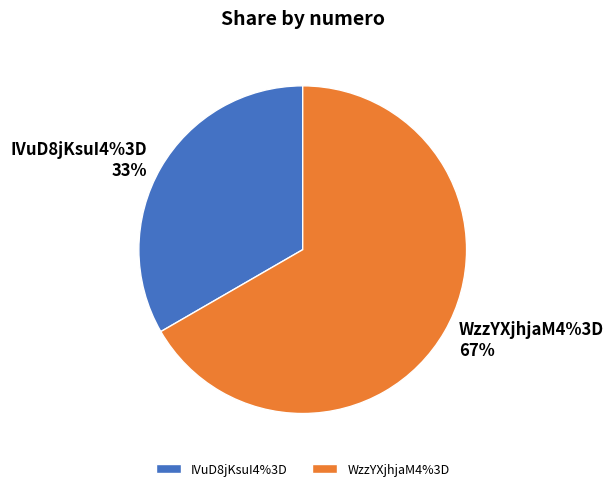

How many segments does this pie chart have?

2